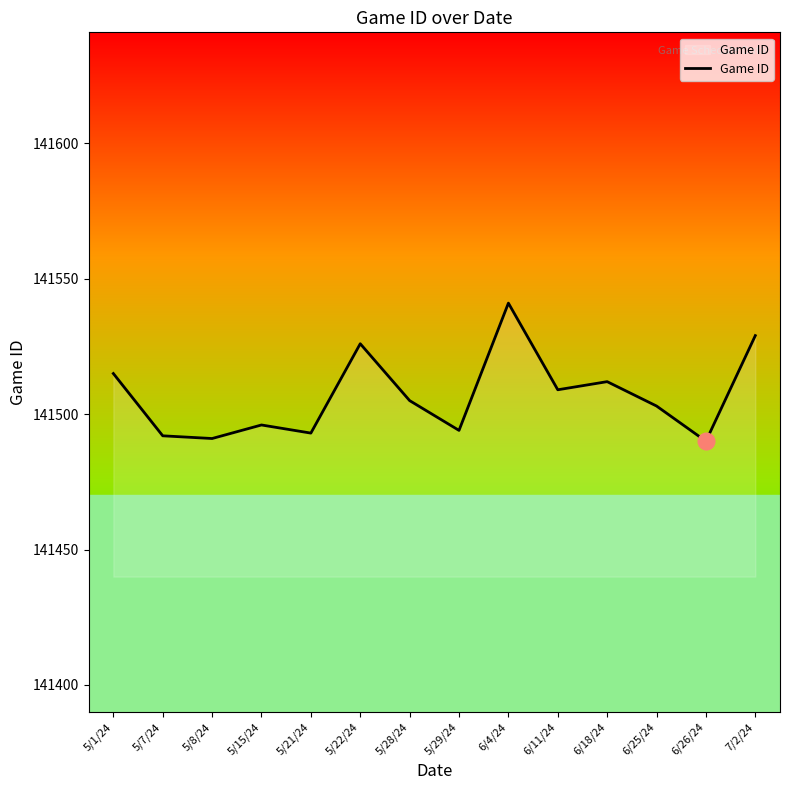

What is the change in value from 5/8/24 to 7/2/24?

+38